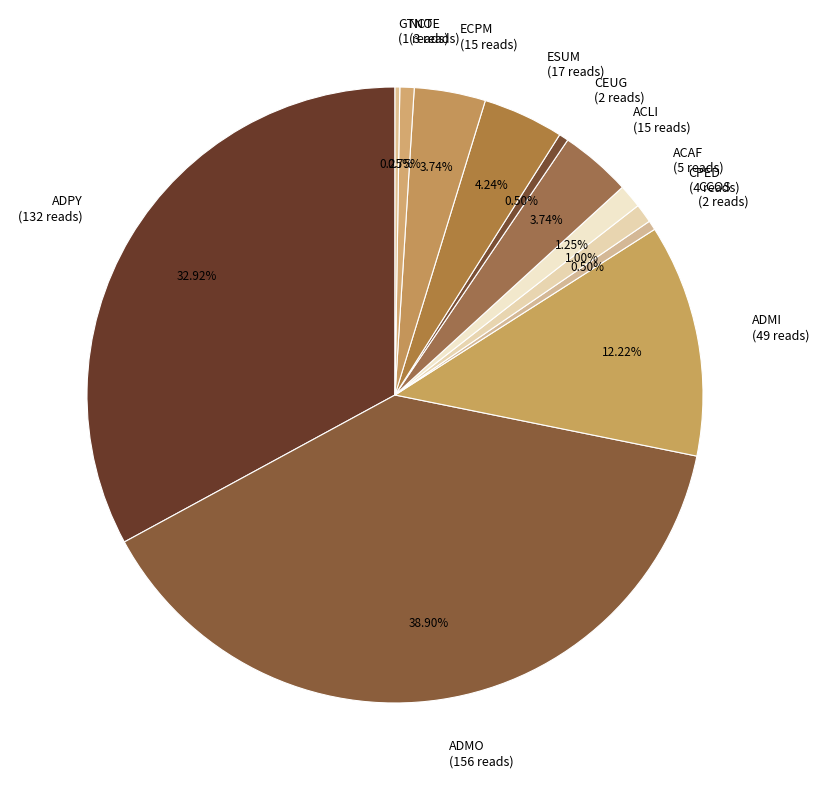

What percentage is the ESUM slice, to the nearest percent?

4%